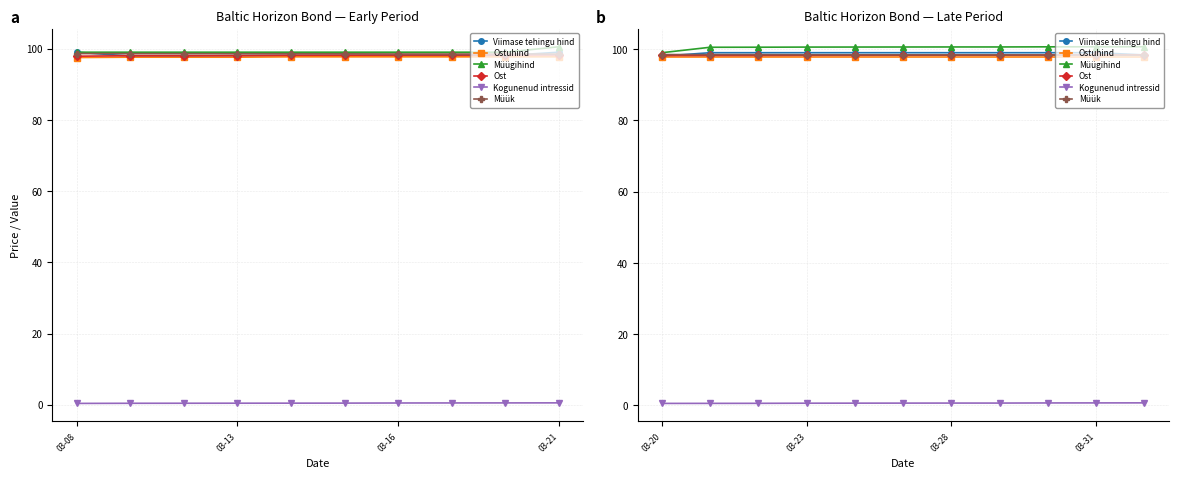

Where do Müük and Ost first cross each other?

8 and 9